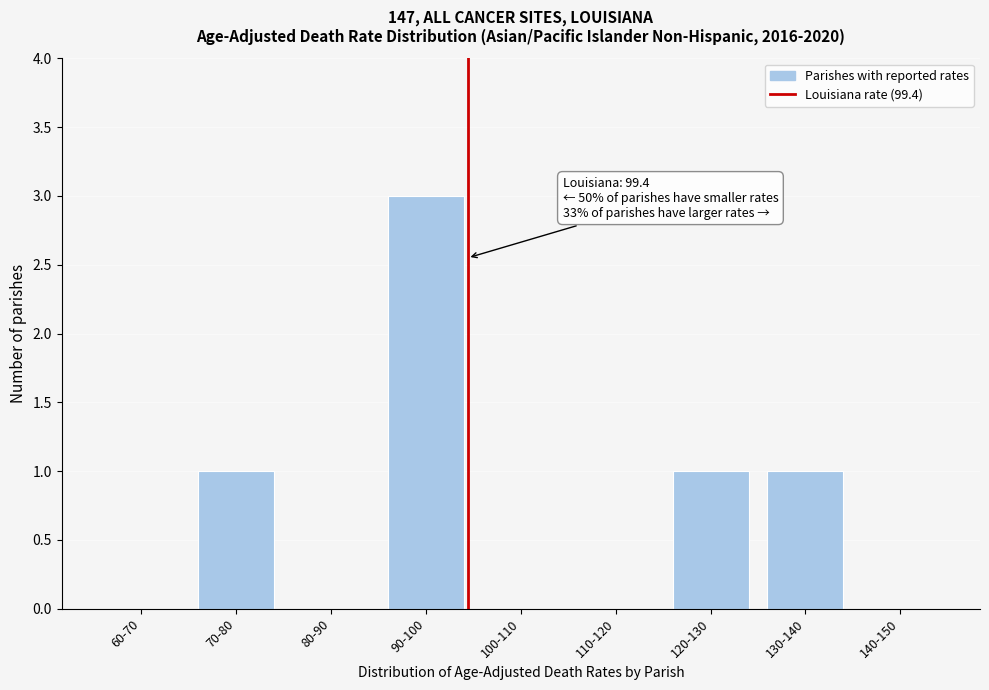

Reading right to left, extract all data points from this chart.

140-150=0	130-140=1	120-130=1	110-120=0	100-110=0	90-100=3	80-90=0	70-80=1	60-70=0